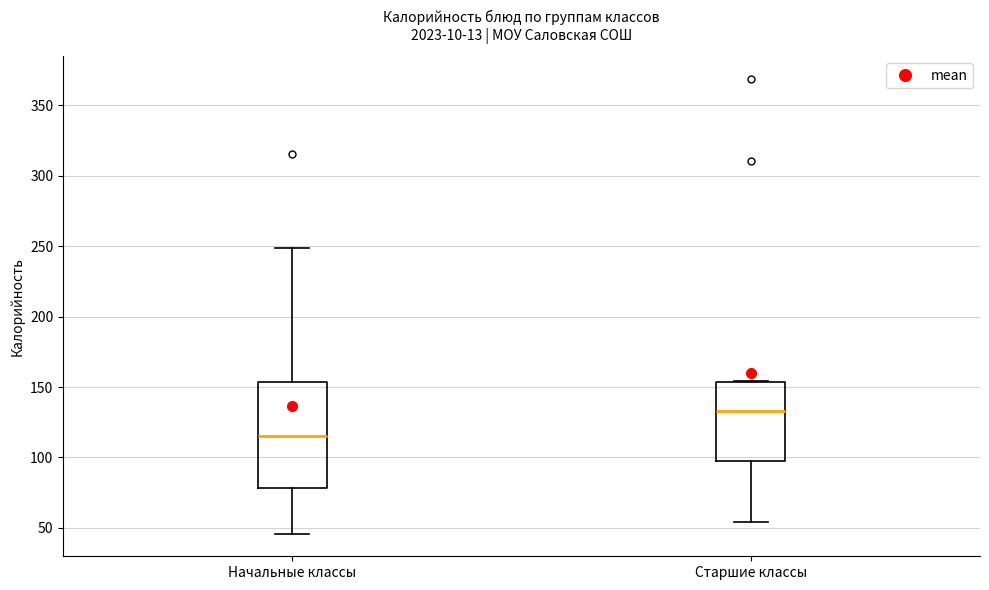

Which box has the lowest median line?

Начальные классы